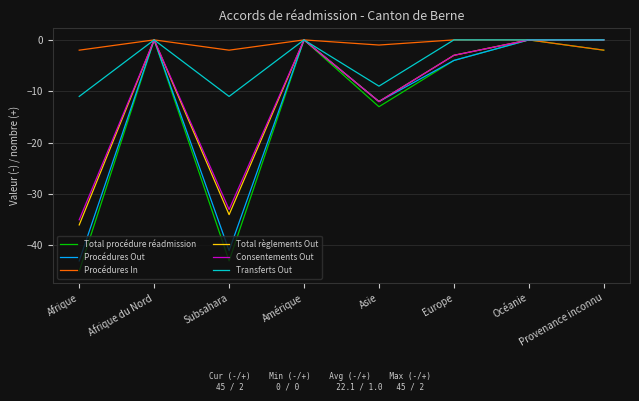

At which category does the chart reach its minimum across all series?

Afrique